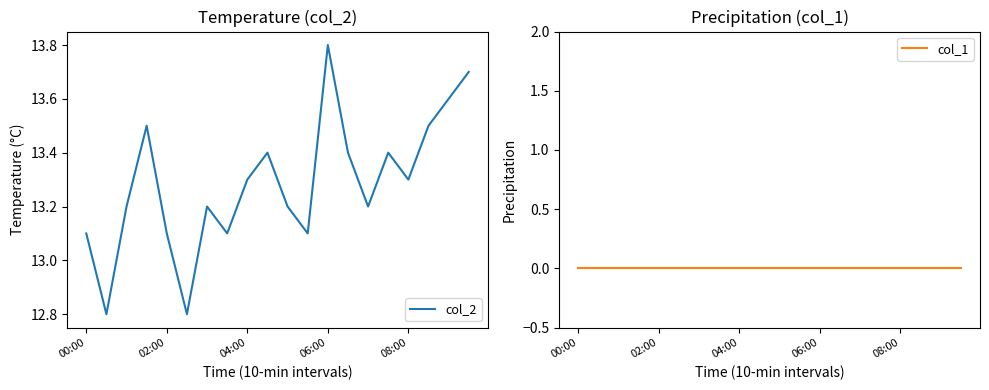

How many lines are shown in the chart?

2